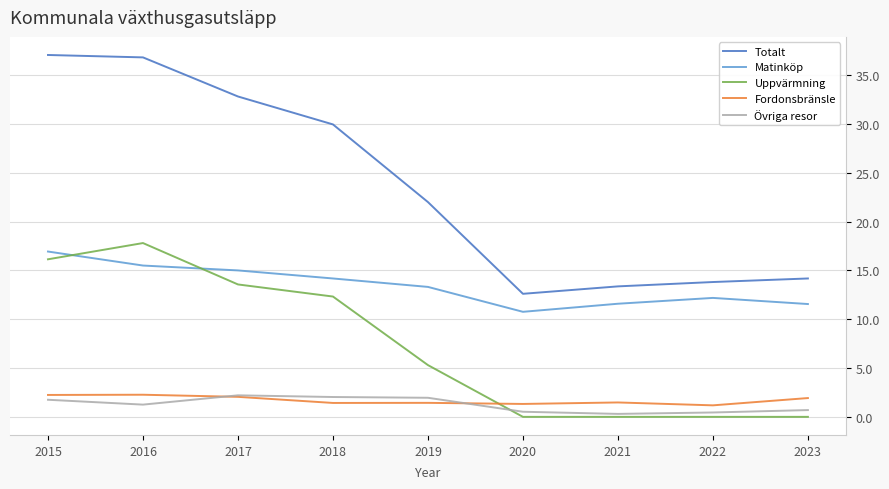

Does the chart have visible grid lines?

Yes